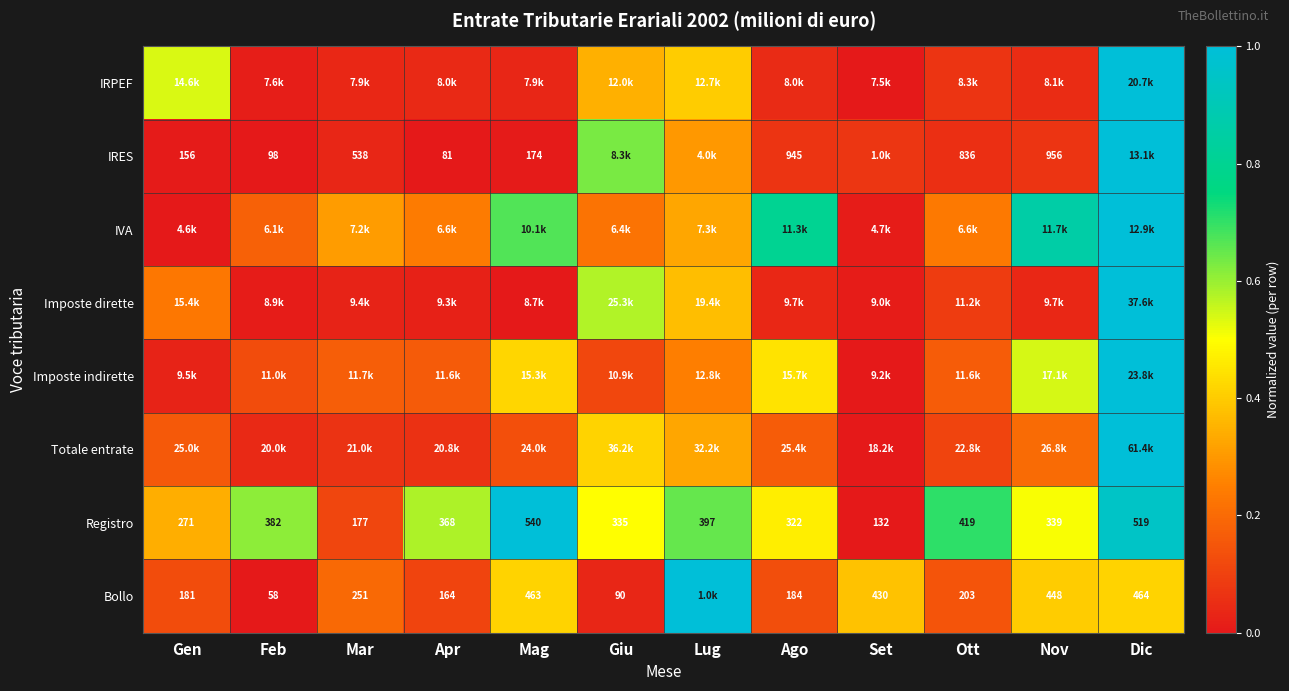

Where is Registro nearest to the value 336?

Giu